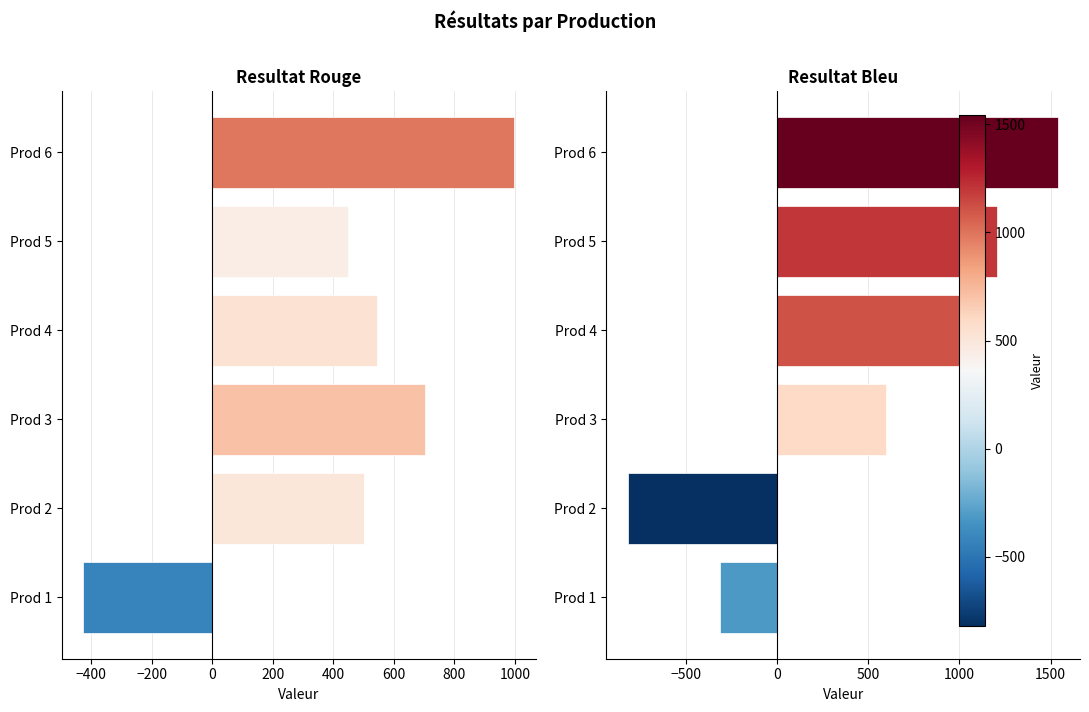

True or false: Resultat Rouge has a value of 501.2 at Prod 2.

True